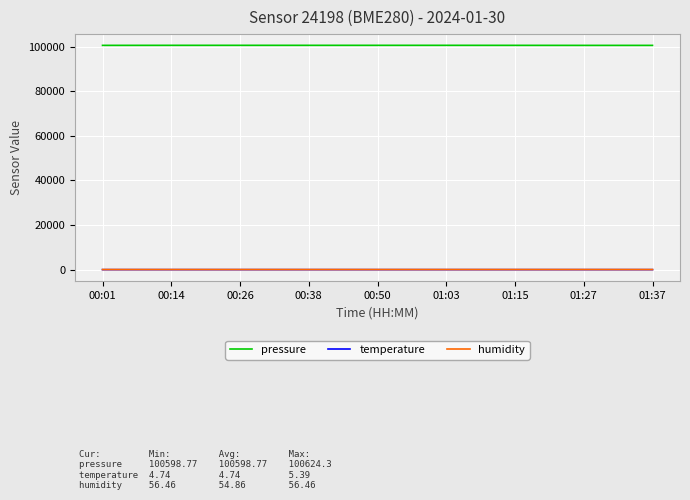

What is the maximum value for pressure?

100624.3